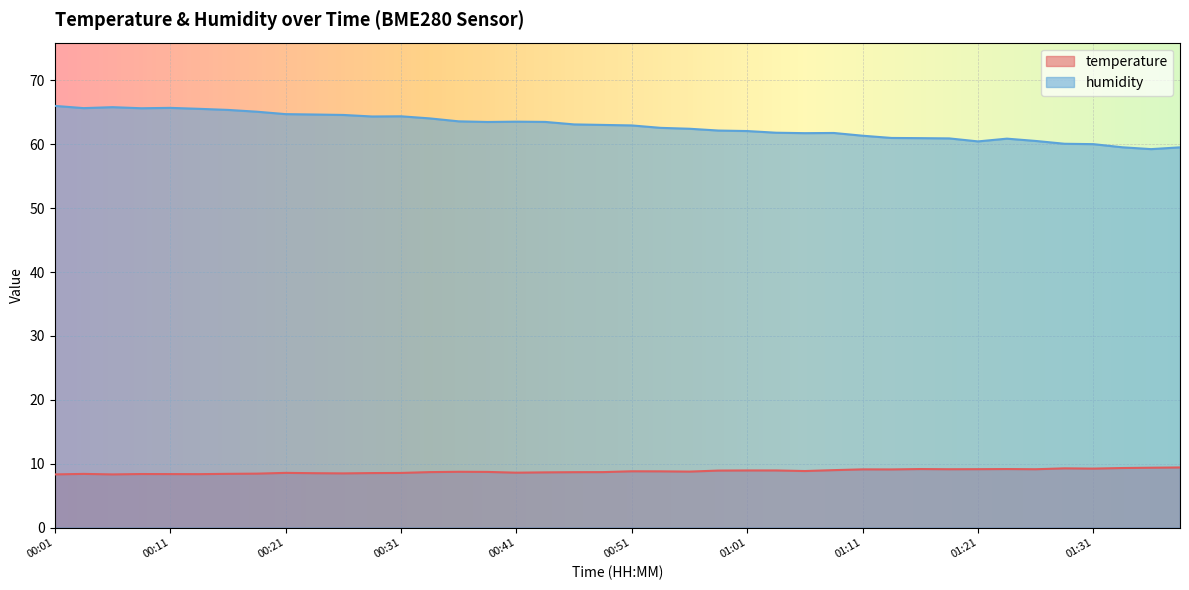

True or false: temperature and humidity intersect in this chart.

False